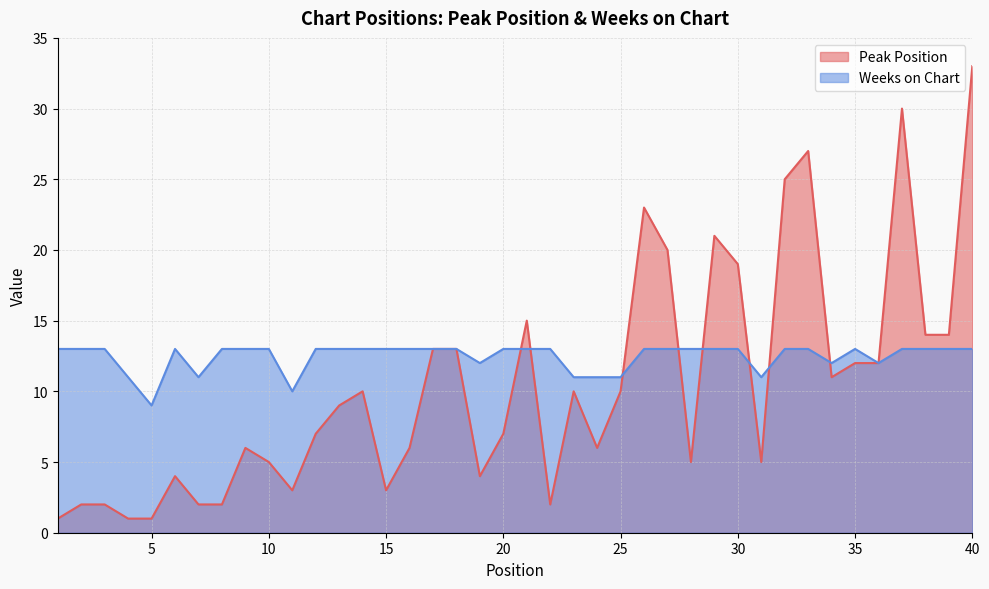

True or false: Weeks on Chart has a value of 18 at 13.

False